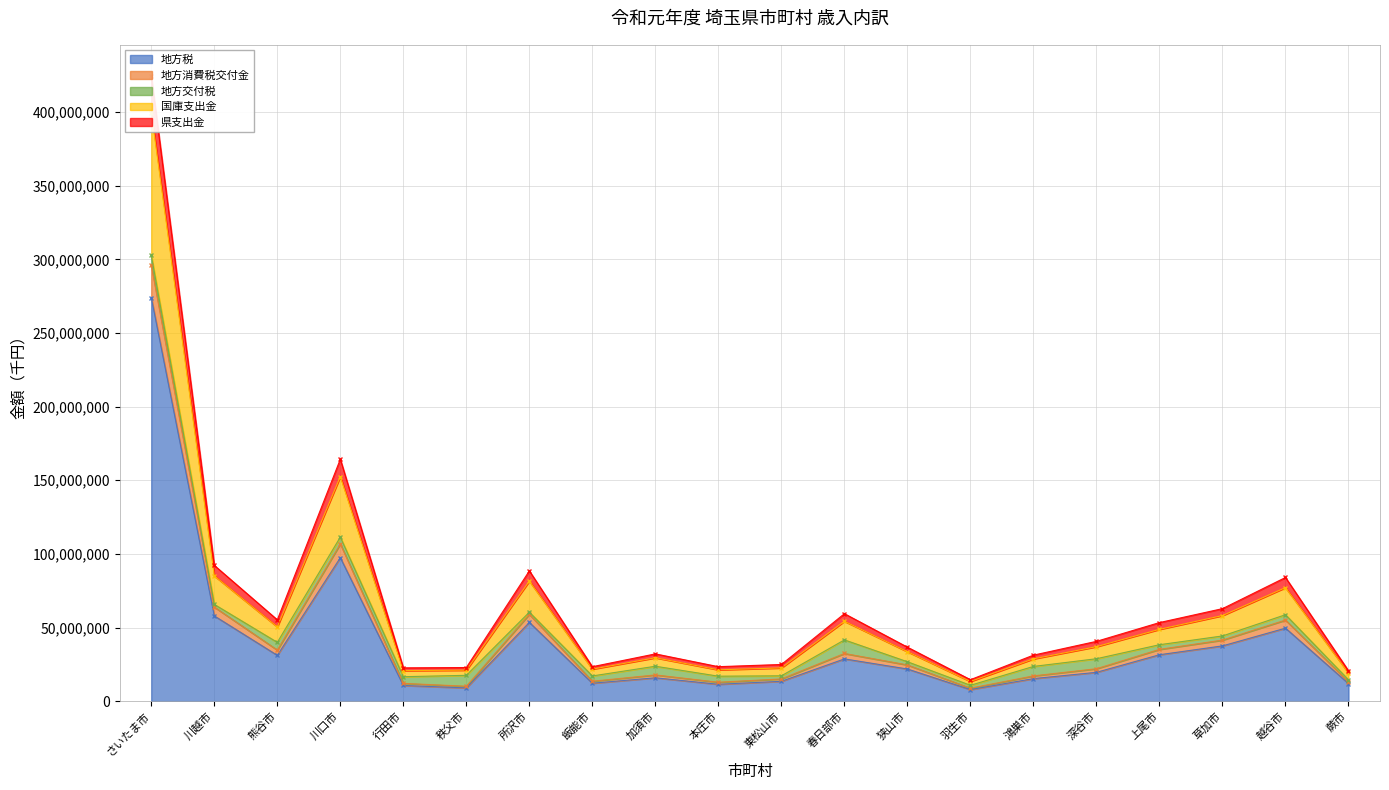

Which category has the highest value in the 地方税 series?

さいたま市